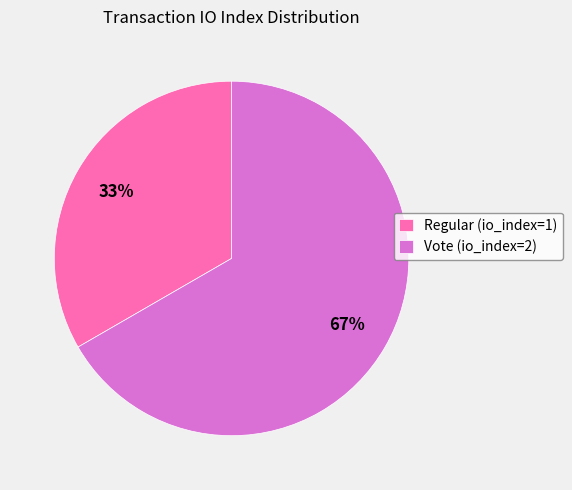

Approximately how many times larger is the value at Vote (io_index=2) compared to Regular (io_index=1)?

2.0